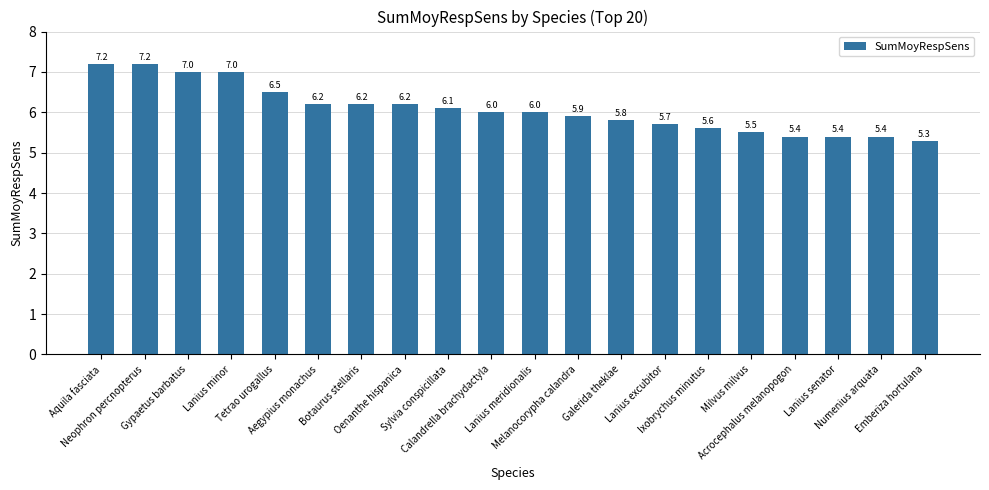

Which has a higher value, Botaurus stellaris or Milvus milvus?

Botaurus stellaris